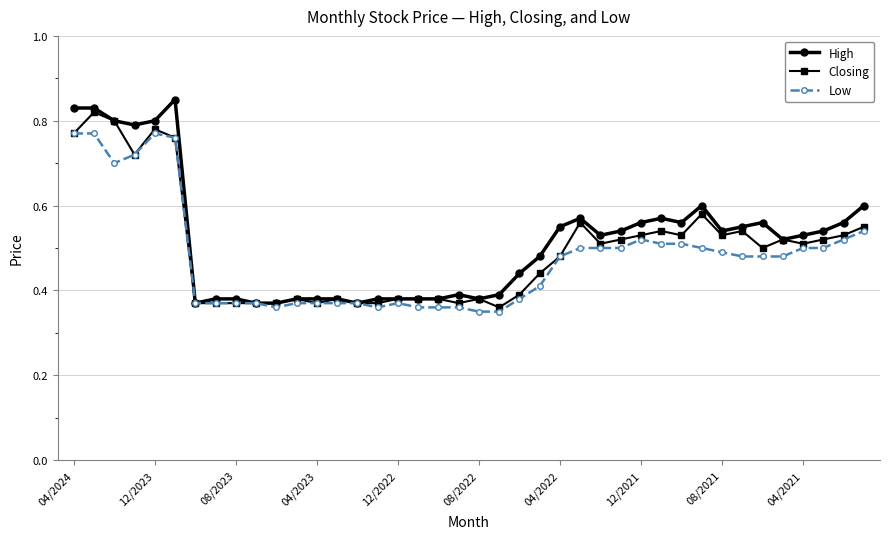

At how many categories does at least one series exceed 0?

40